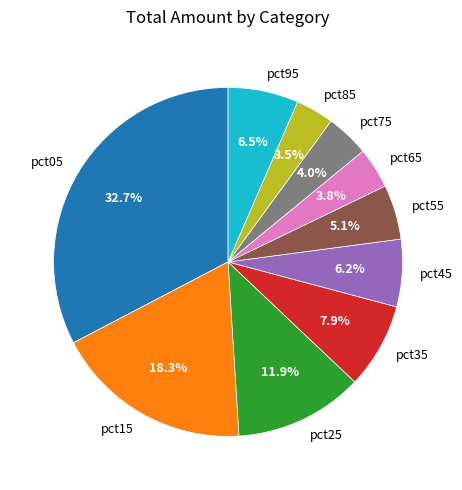

How many segments does this pie chart have?

10